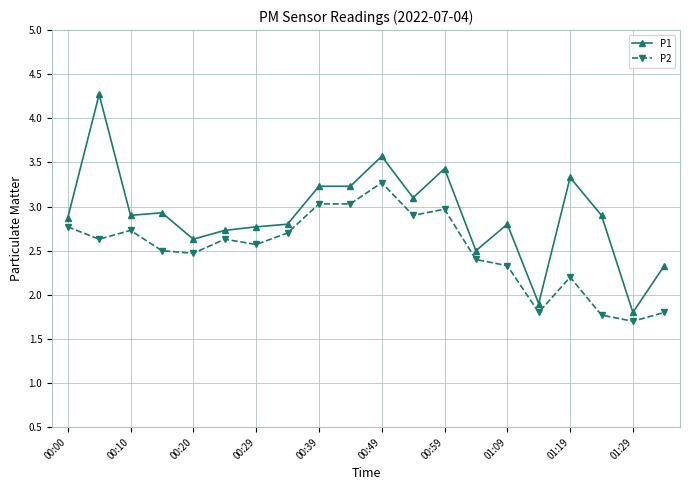

What is the difference between the maximum and minimum values in the P2 series?

1.6